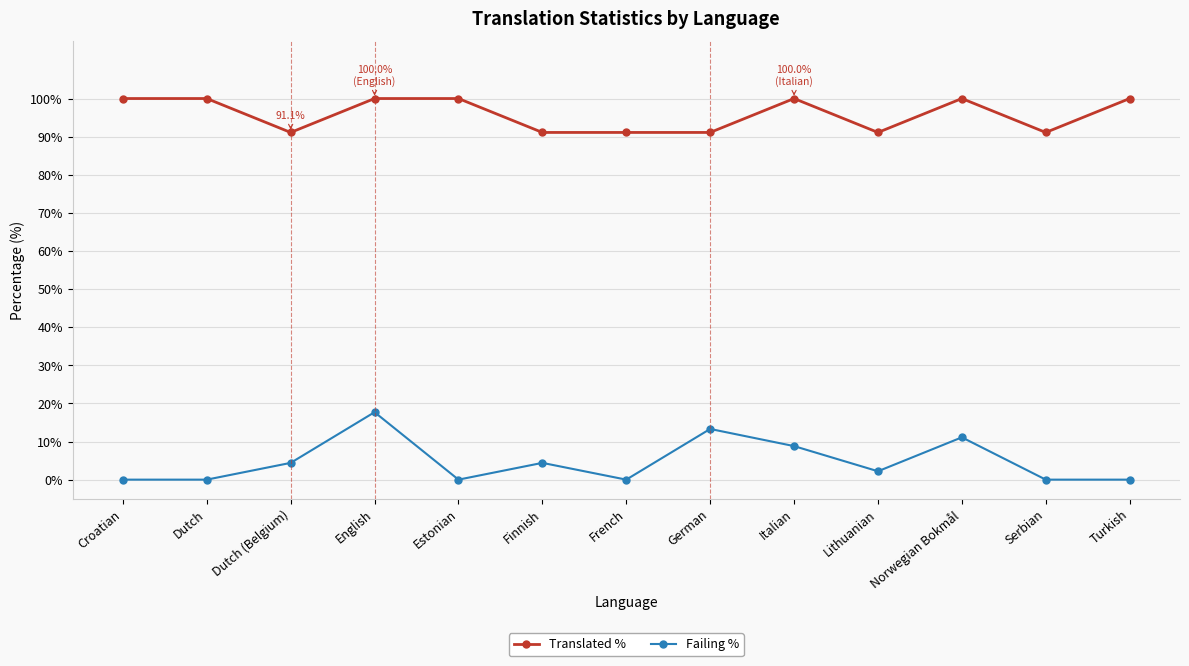

Which series has the widest spread of values?

Failing %